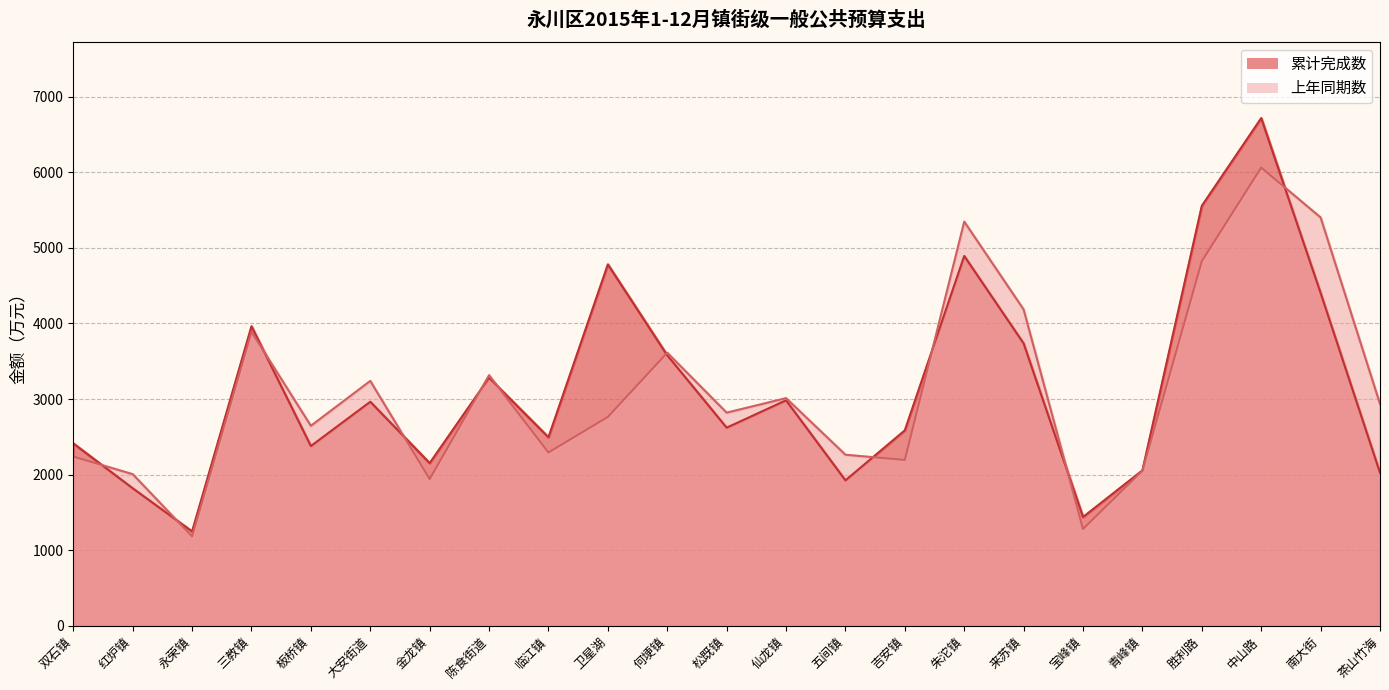

Is the value of 上年同期数 at 何埂镇 greater than the value of 累计完成数 at 朱沱镇?

No